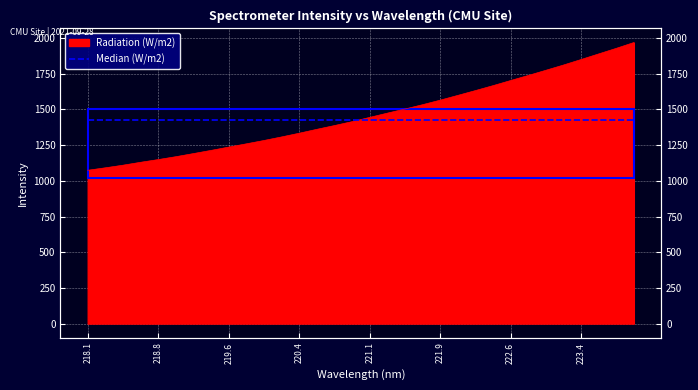

True or false: the data shows 1213.2 at 219.3979.

True